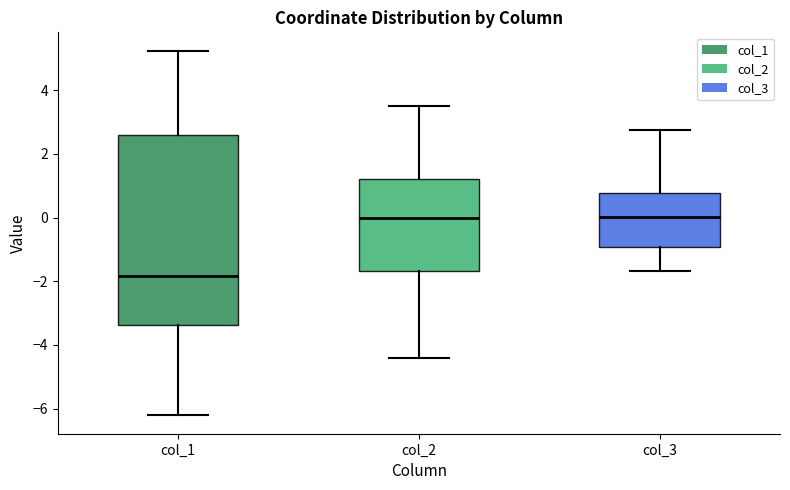

Which box is the tallest, from its lower edge to its upper edge?

col_1